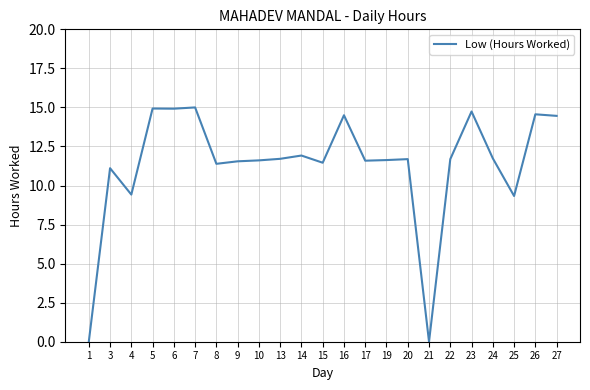

What is the average value?

11.3